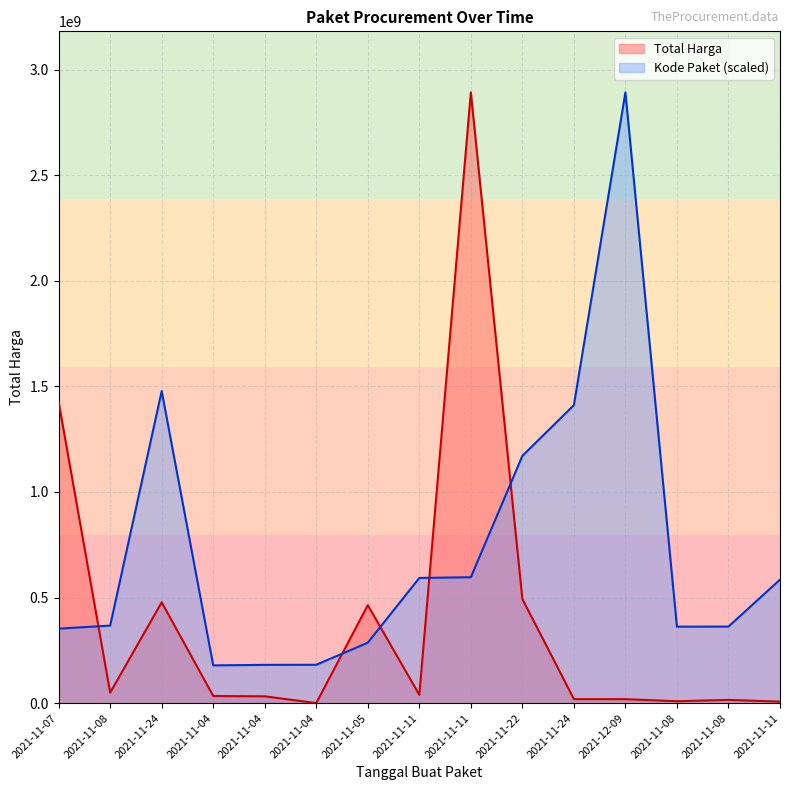

At how many categories does at least one series exceed 266424007?

12